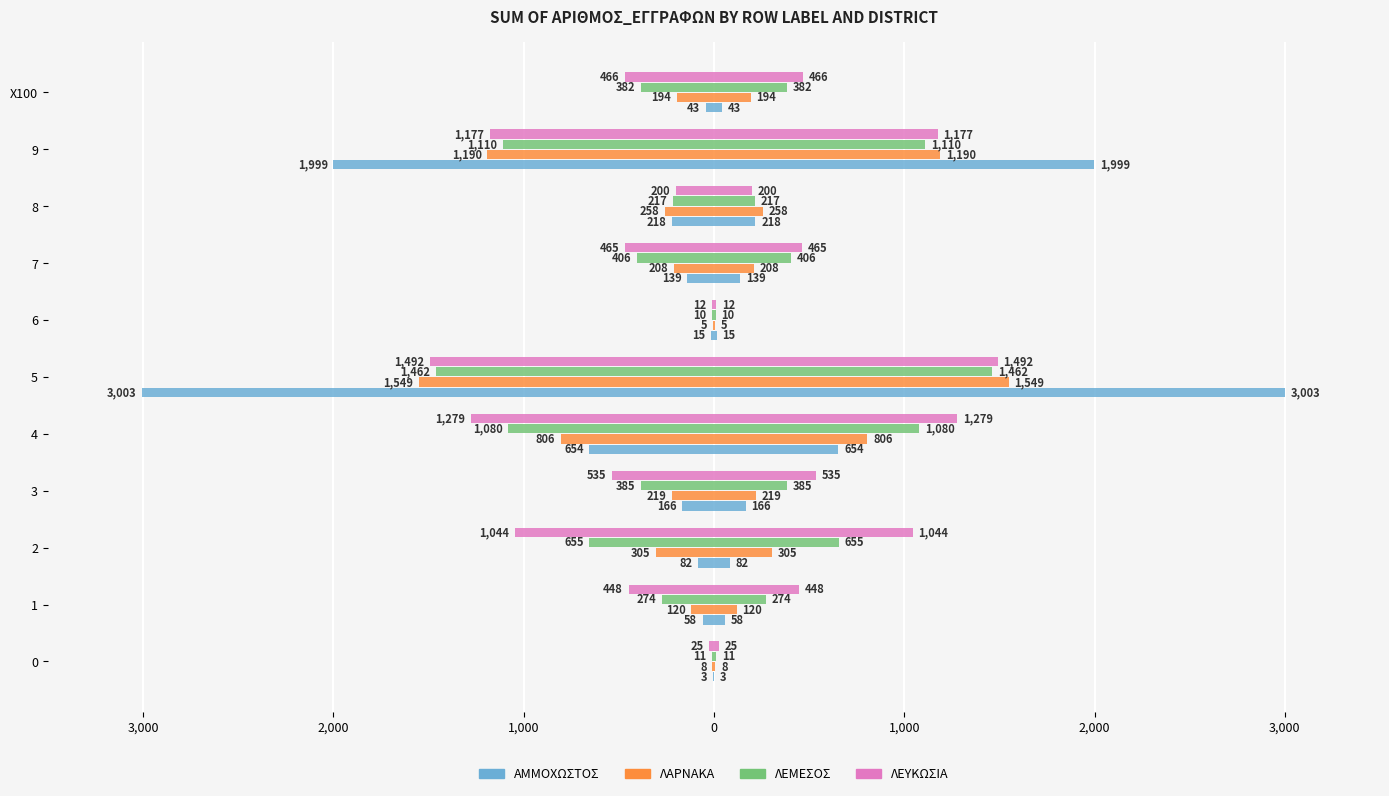

Reading right to left, what are all the values shown in this chart?

ΑΜΜΟΧΩΣΤΟΣ: -43	-1999	-218	-139	-15	-3003	-654	-166	-82	-58	-3
ΛΑΡΝΑΚΑ: -194	-1190	-258	-208	-5	-1549	-806	-219	-305	-120	-8
ΛΕΜΕΣΟΣ: -382	-1110	-217	-406	-10	-1462	-1080	-385	-655	-274	-11
ΛΕΥΚΩΣΙΑ: -466	-1177	-200	-465	-12	-1492	-1279	-535	-1044	-448	-25